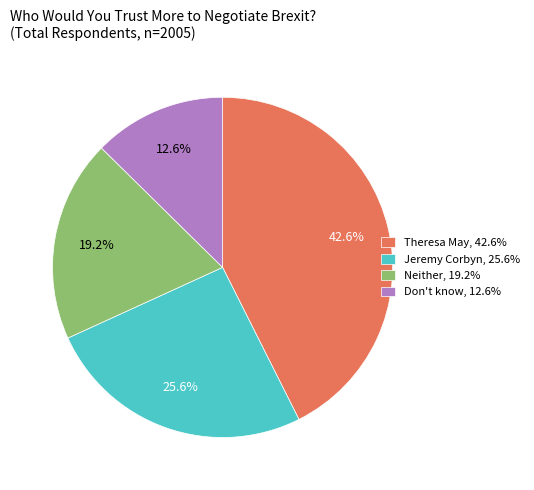

How many segments does this pie chart have?

4